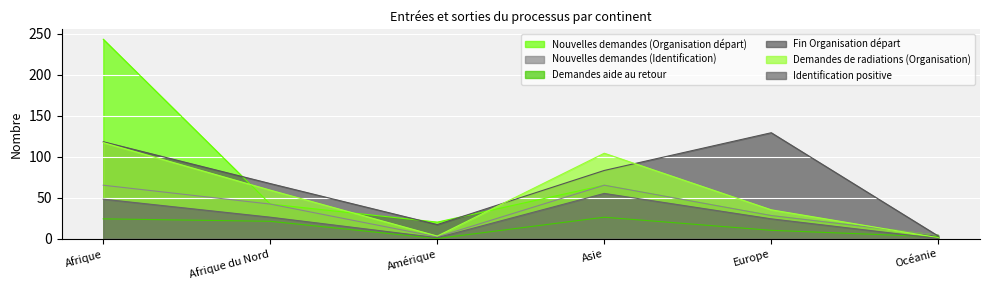

How many interior local valleys does the Nouvelles demandes (Organisation départ) series have?

1